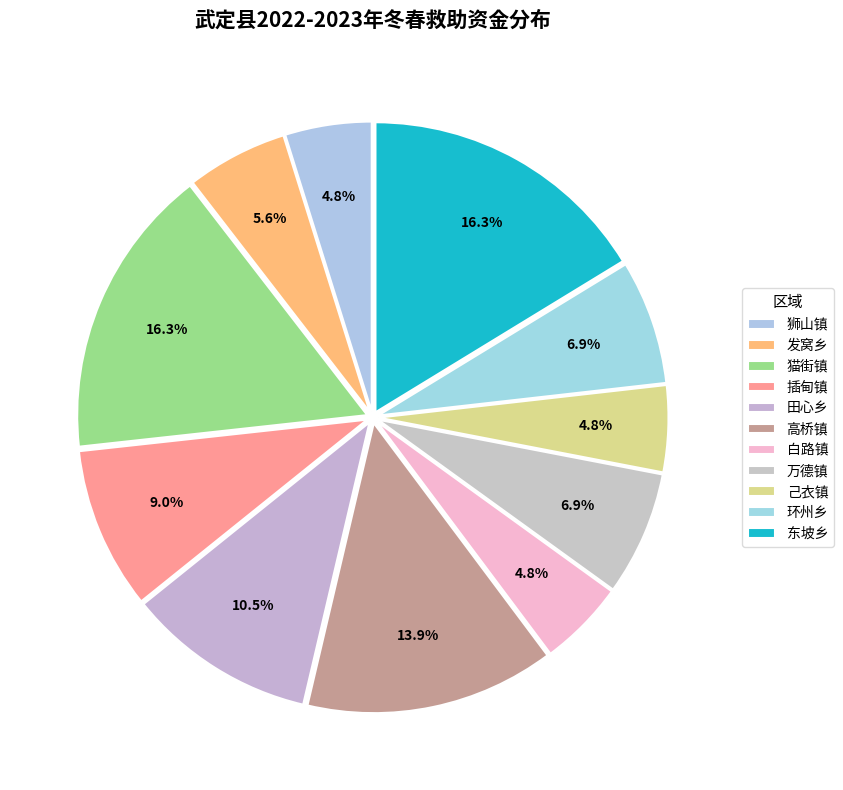

To the nearest percent, what percentage of the pie is 猫街镇?

16%